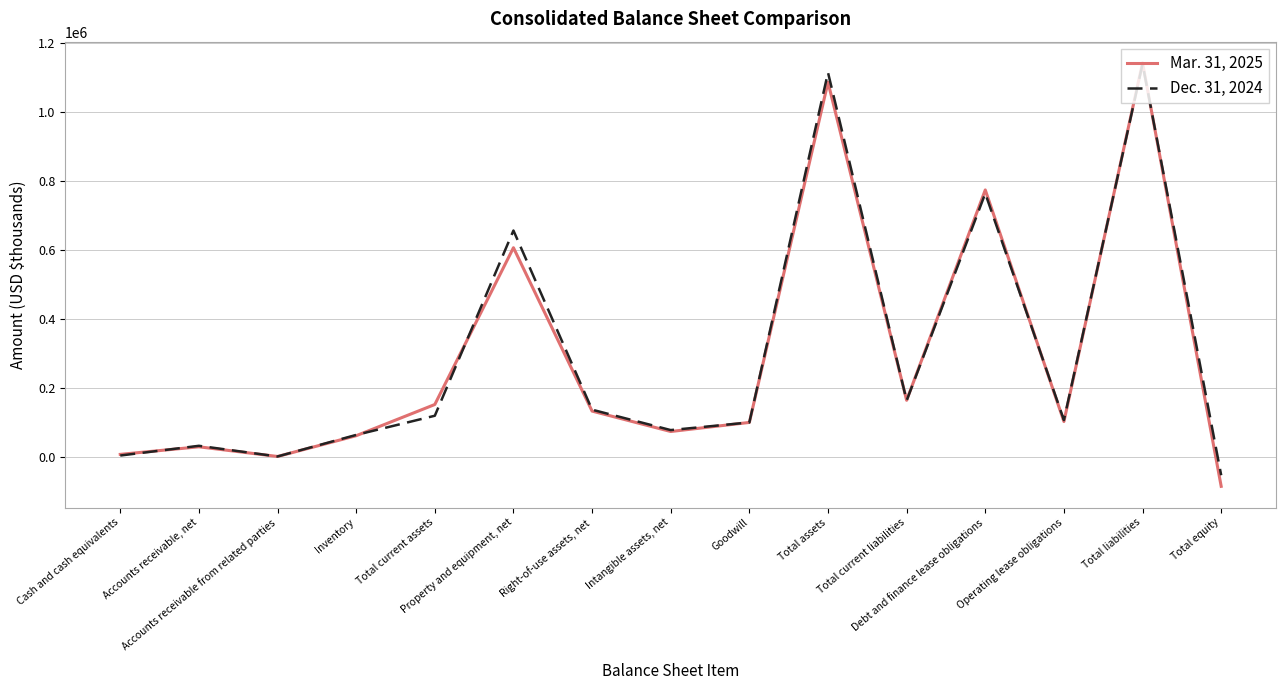

What is the maximum value shown in the chart?

1142895